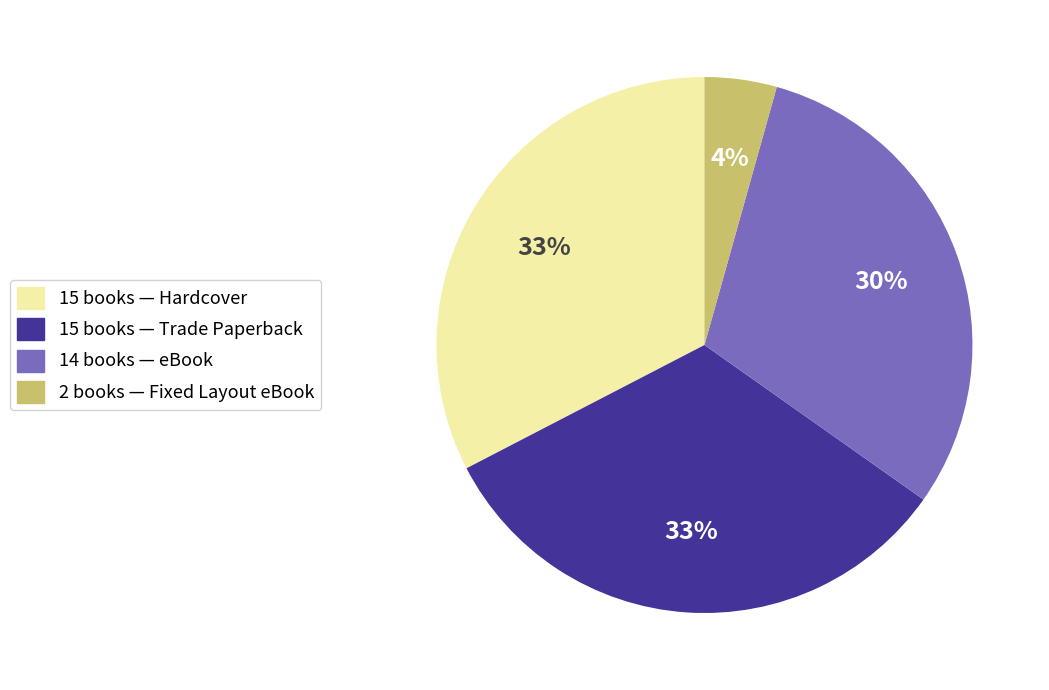

Does any single category account for the majority?

No